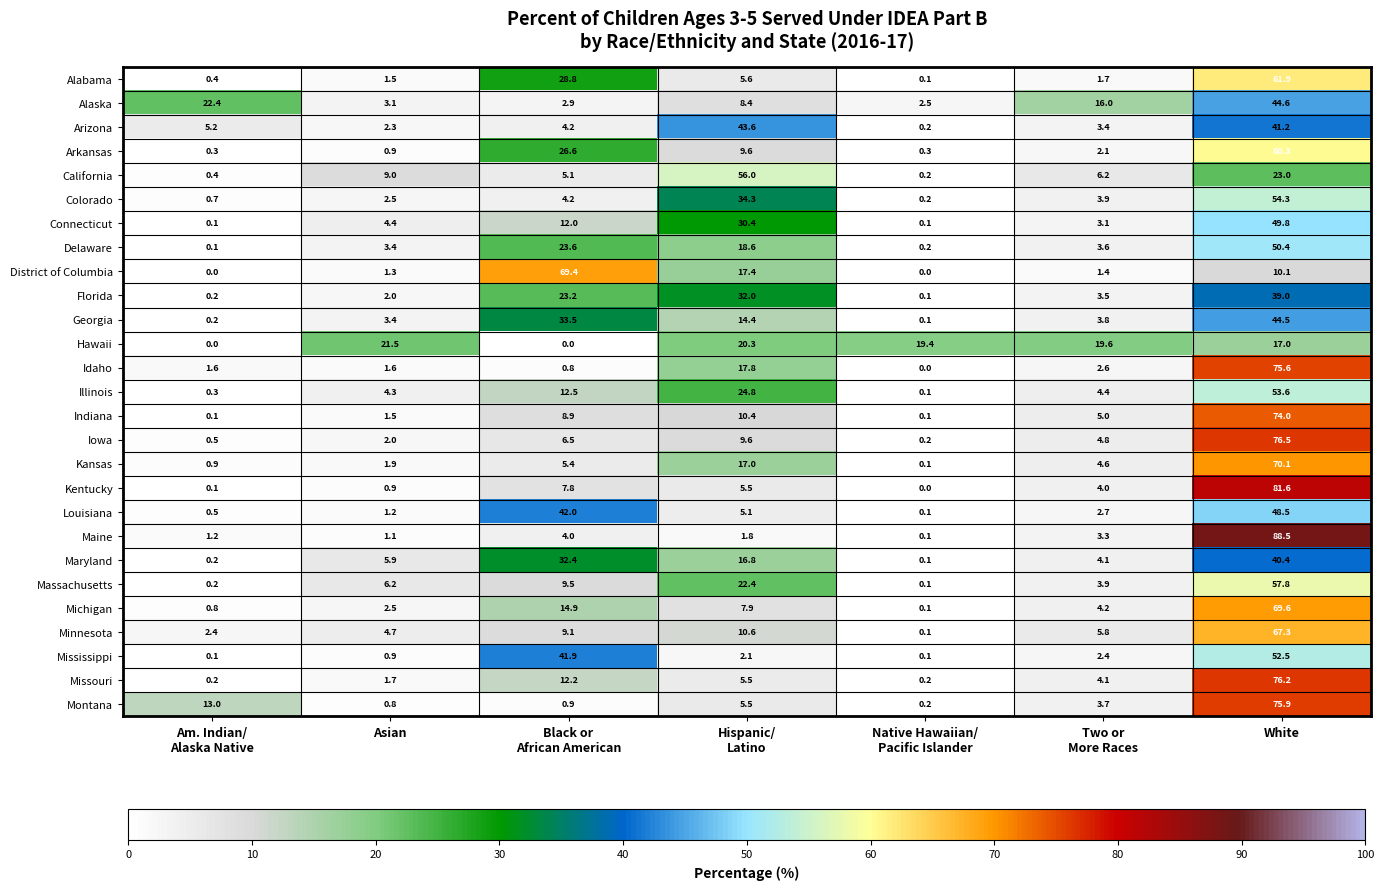

Count the number of categories in the chart.

7